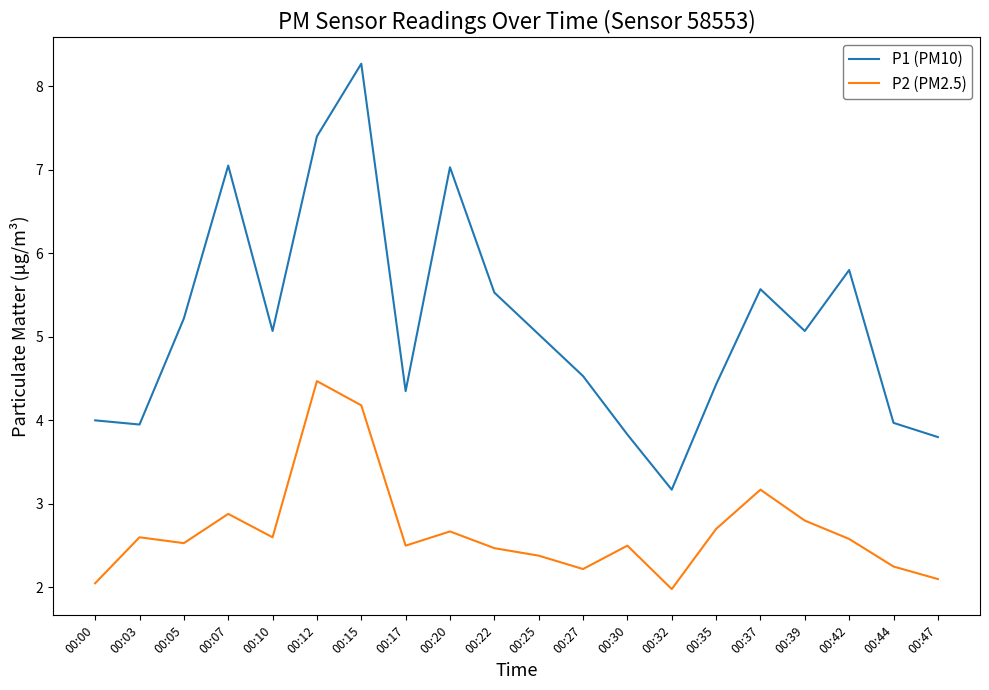

Which series has the widest spread of values?

P1 (PM10)